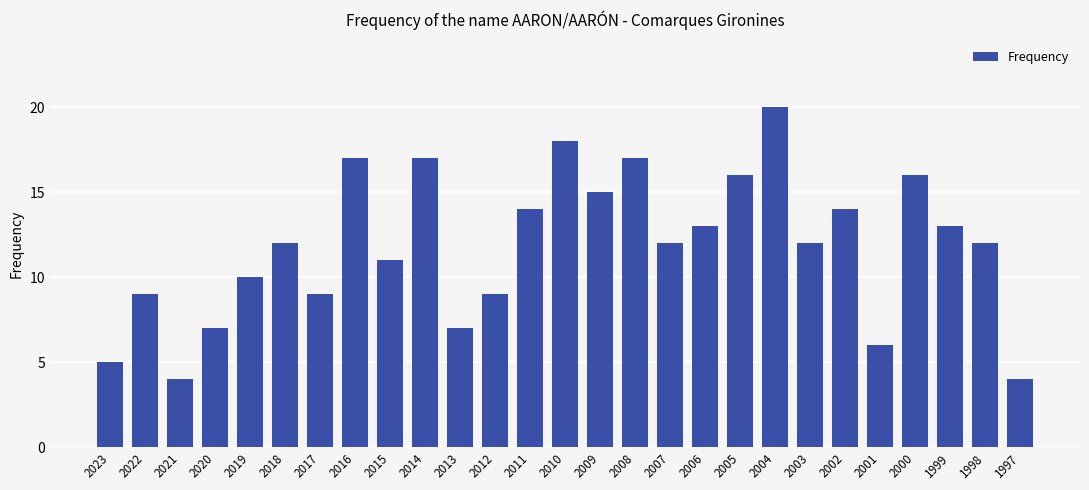

Approximately how many times larger is the value at 2019 compared to 2017?

1.1